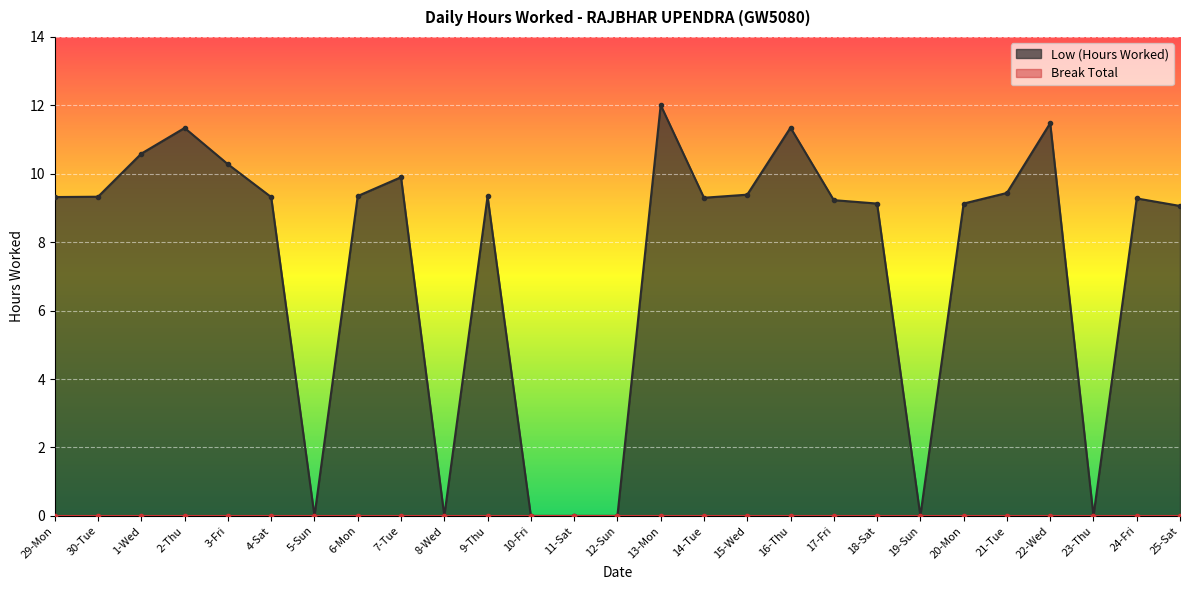

Rank the categories by value from highest to lowest.

13-Mon, 22-Wed, 16-Thu, 2-Thu, 1-Wed, 3-Fri, 7-Tue, 21-Tue, 15-Wed, 6-Mon, 9-Thu, 30-Tue, 29-Mon, 4-Sat, 14-Tue, 24-Fri, 17-Fri, 18-Sat, 20-Mon, 25-Sat, 5-Sun, 8-Wed, 10-Fri, 11-Sat, 12-Sun, 19-Sun, 23-Thu